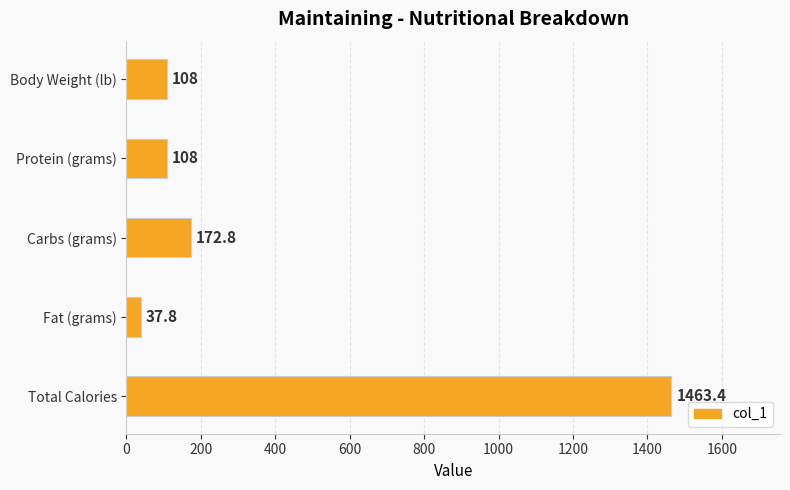

The value at Protein (grams) is 191.5. True or false?

False